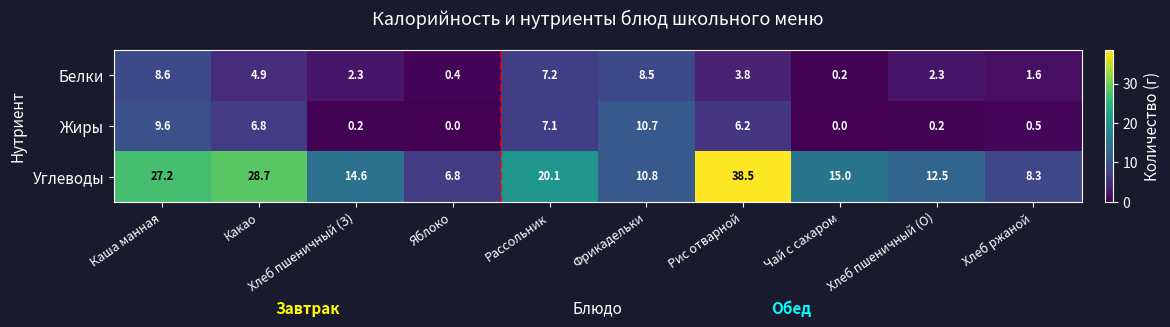

At which label is Жиры closest to 5?

Рис отварной